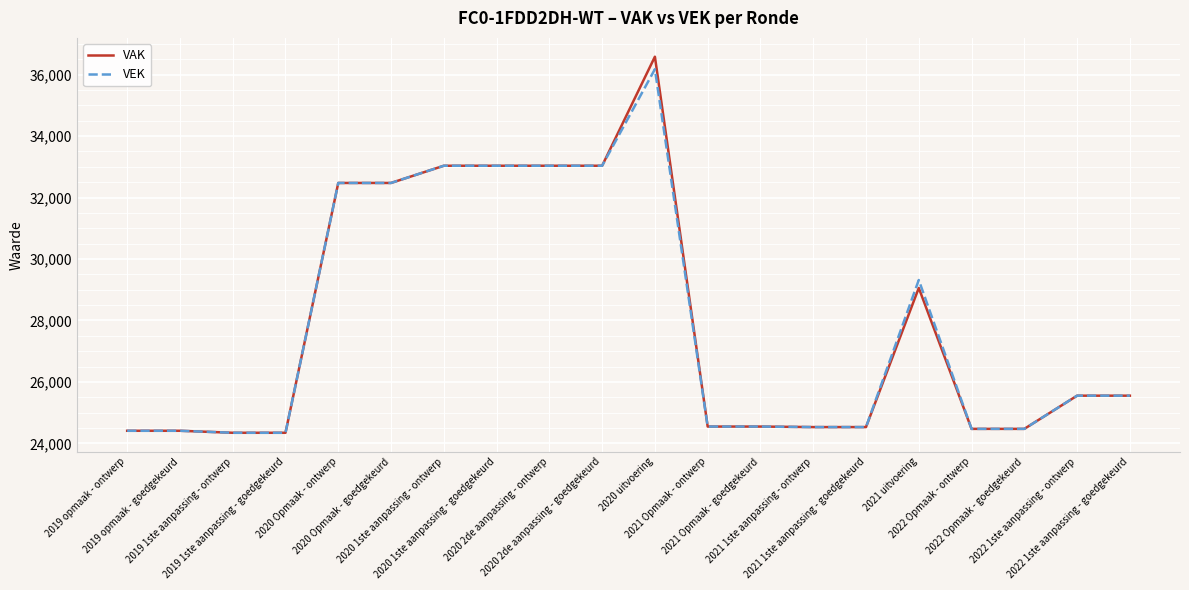

What is the maximum value for VAK?

36583